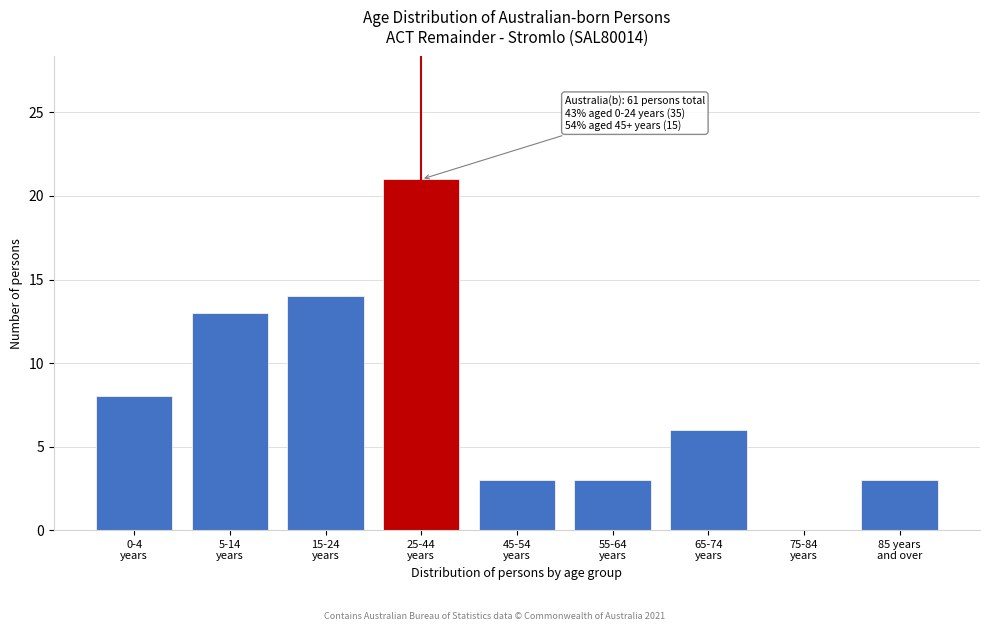

What is the sum of all values?

71